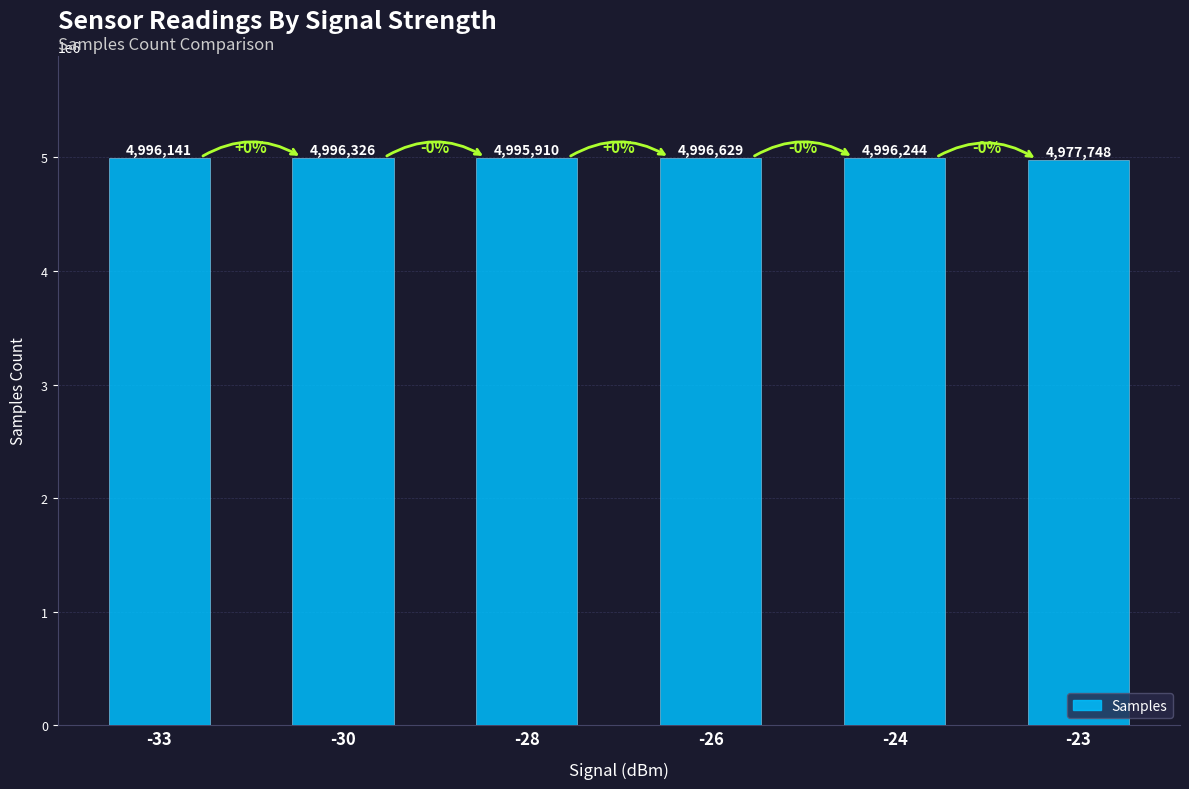

Where is the data nearest to the value 4987188?

-28